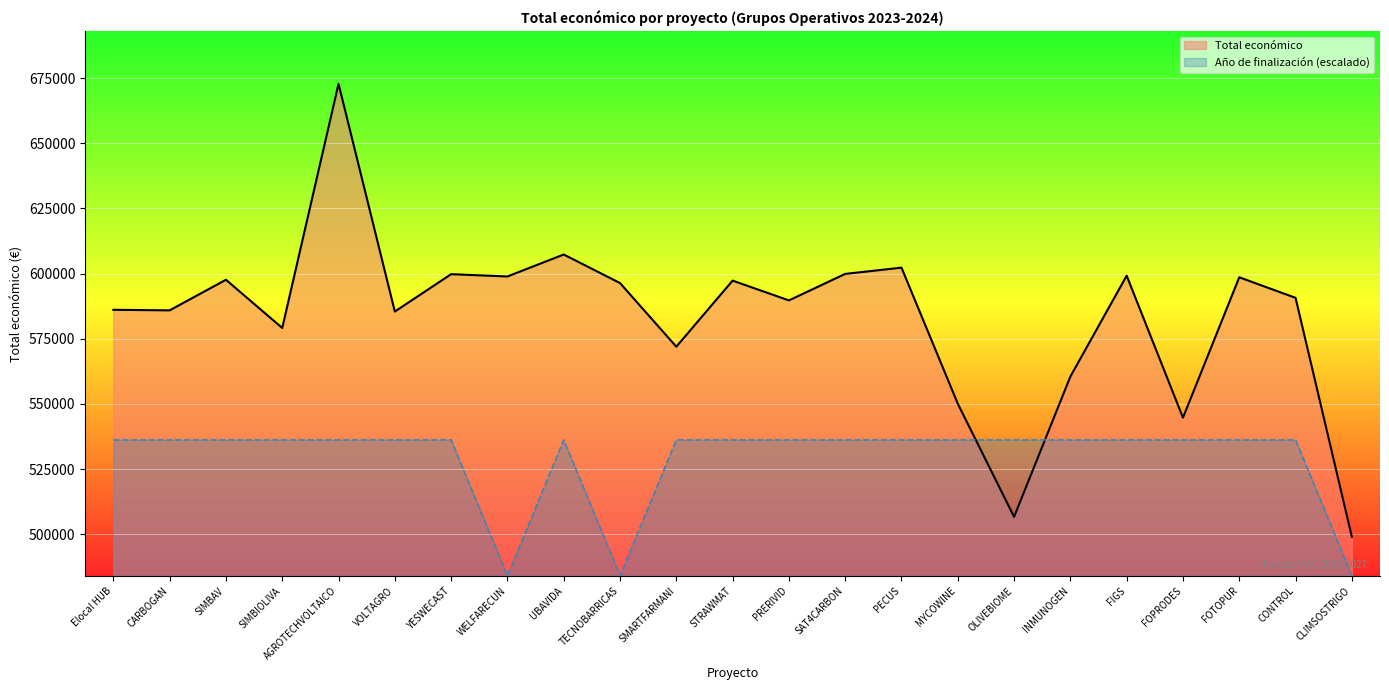

Which series has the largest range (max minus min)?

Total económico